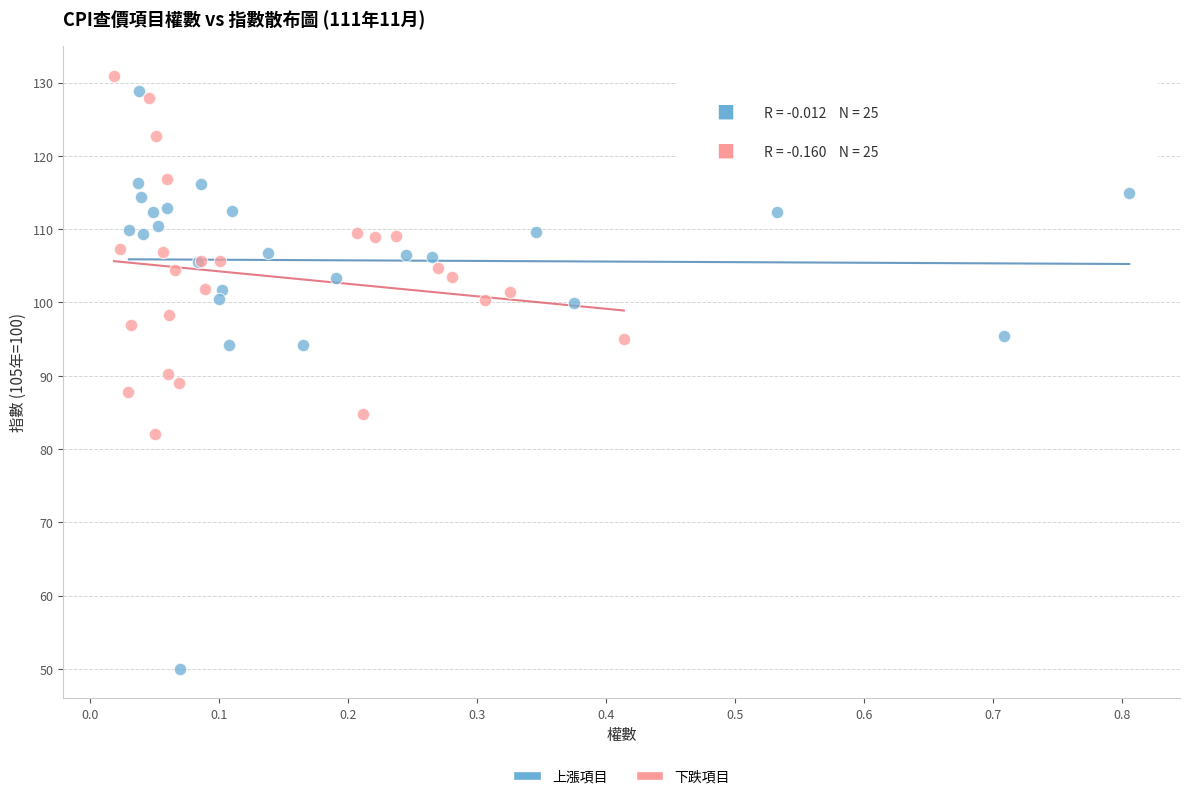

Which series reaches the maximum Y coordinate?

下跌項目